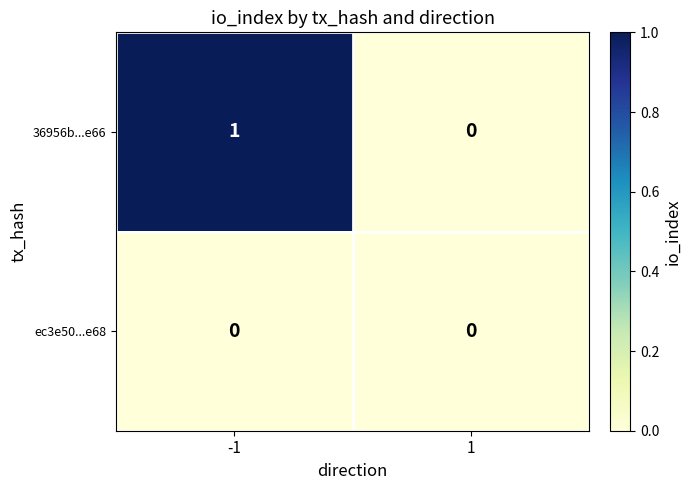

Which series has the largest range (max minus min)?

36956b...e66